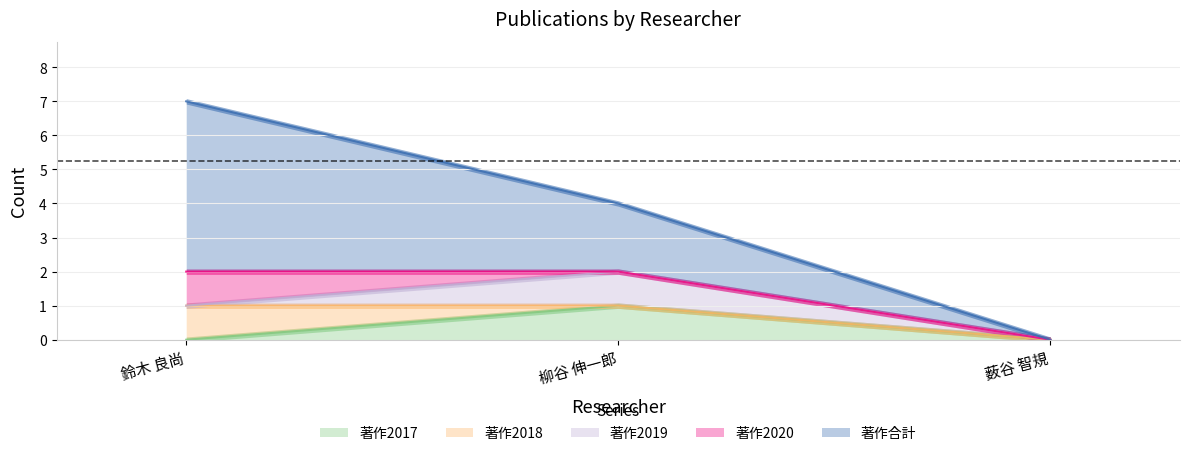

Reading left to right, extract all data points from this chart.

著作2017: 鈴木 良尚=0	柳谷 伸一郎=1	薮谷 智規=0
著作2018: 鈴木 良尚=1	柳谷 伸一郎=0	薮谷 智規=0
著作2019: 鈴木 良尚=0	柳谷 伸一郎=1	薮谷 智規=0
著作2020: 鈴木 良尚=1	柳谷 伸一郎=0	薮谷 智規=0
著作合計: 鈴木 良尚=5	柳谷 伸一郎=2	薮谷 智規=0